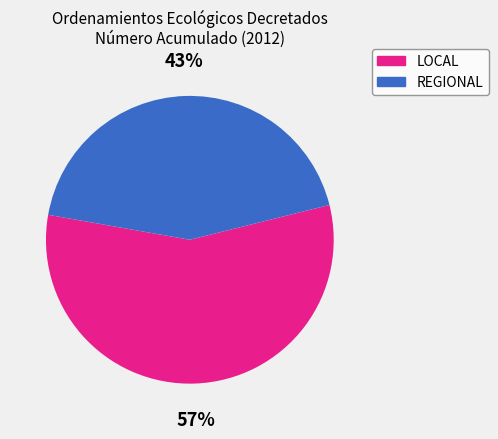

To the nearest percent, what percentage of the pie is LOCAL?

57%